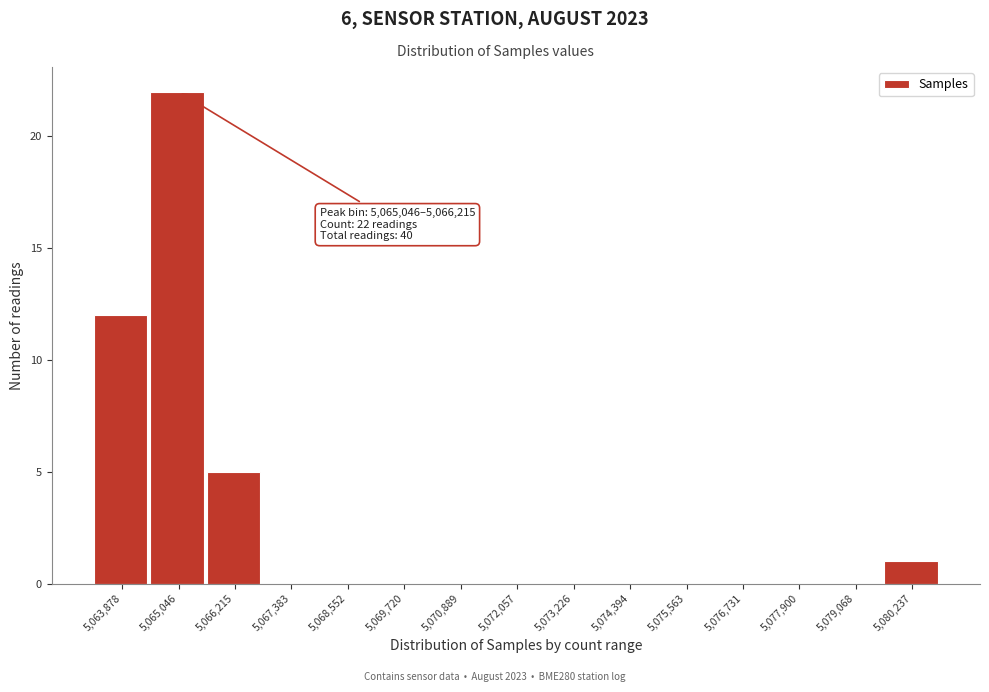

Reading left to right, what are all the values shown in this chart?

5,063,878=12	5,065,046=22	5,066,215=5	5,067,383=0	5,068,552=0	5,069,720=0	5,070,889=0	5,072,057=0	5,073,226=0	5,074,394=0	5,075,563=0	5,076,731=0	5,077,900=0	5,079,068=0	5,080,237=1